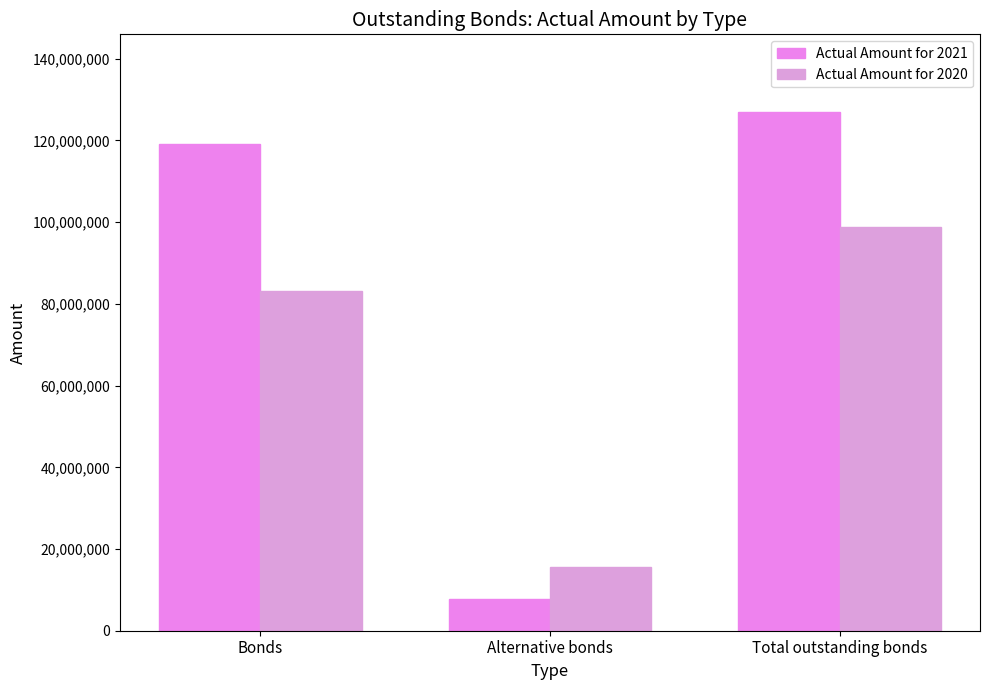

The value of Actual Amount for 2021 at Bonds is 119157000. True or false?

True